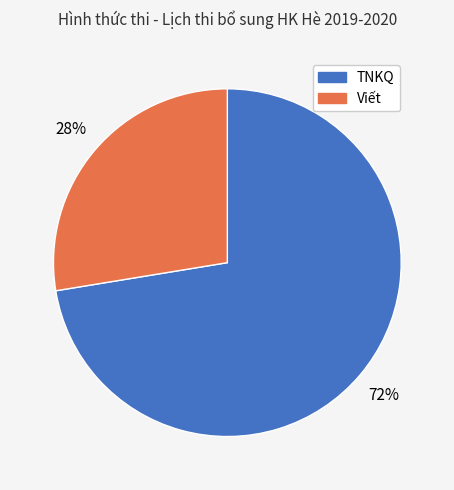

To the nearest percent, what is the combined percentage of TNKQ and Viết?

100%